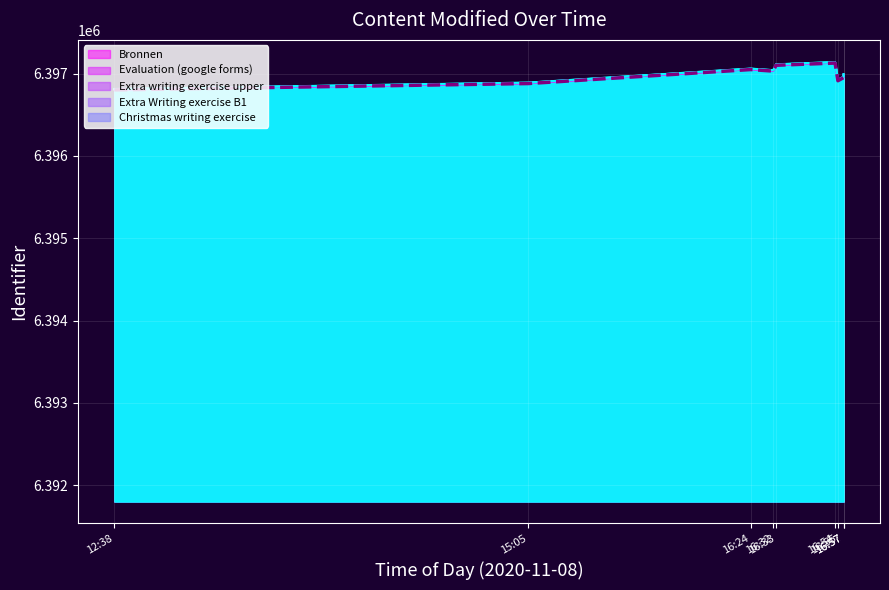

At which category does the data reach its first local peak?

16:24